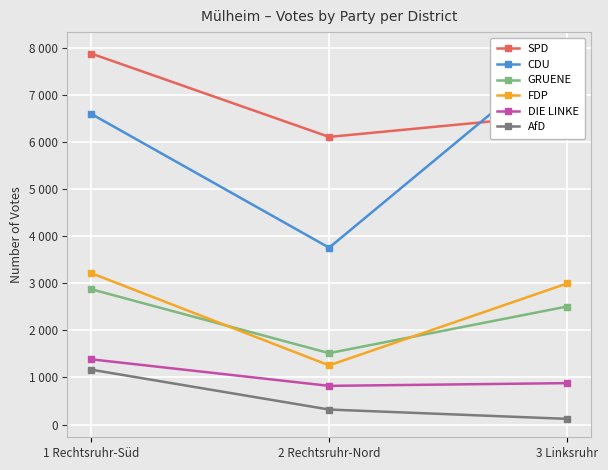

At which label does GRUENE reach its peak?

1 Rechtsruhr-Süd